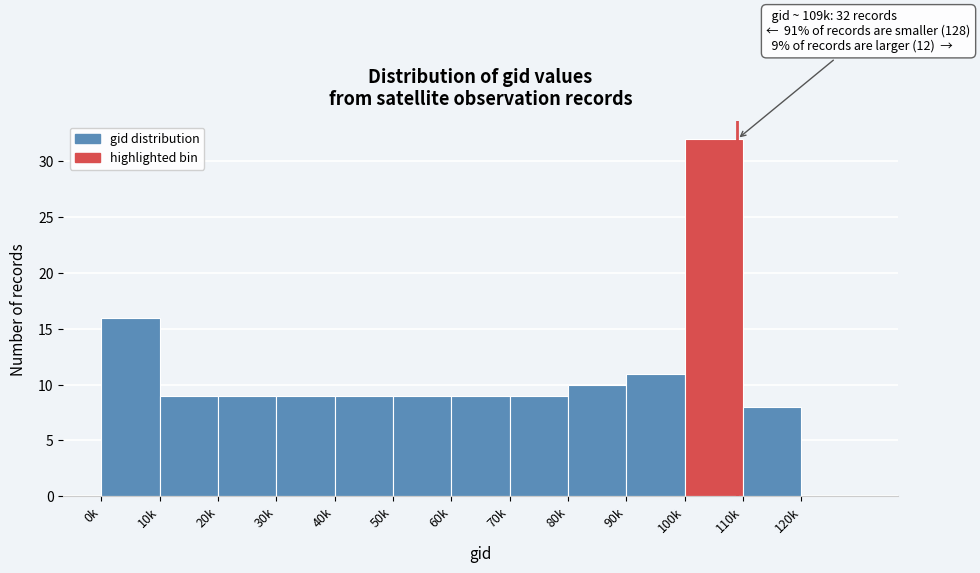

Read the value at 90k, to the nearest 5.

10